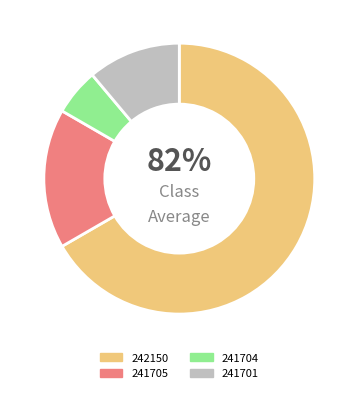

What is the largest slice in the pie chart?

242150